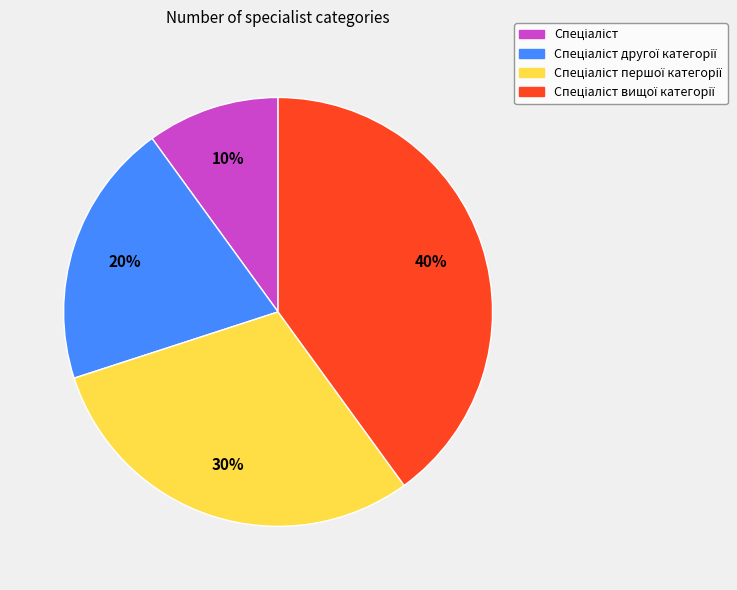

To the nearest percent, what is the difference between the largest and smallest slice percentages?

30%